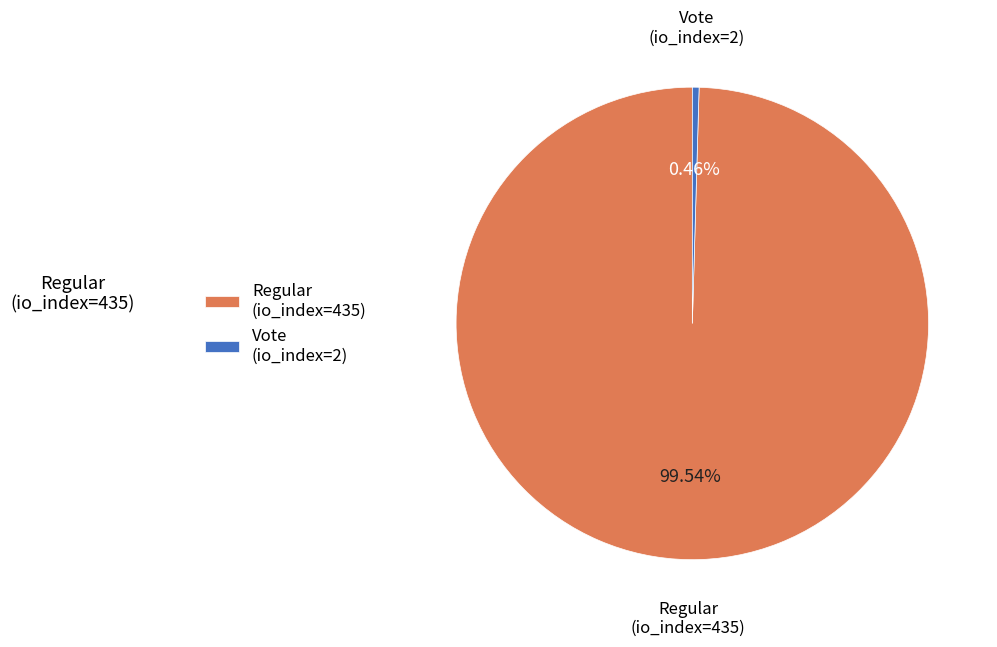

To the nearest percent, what portion does Regular (io_index=435) represent?

100%